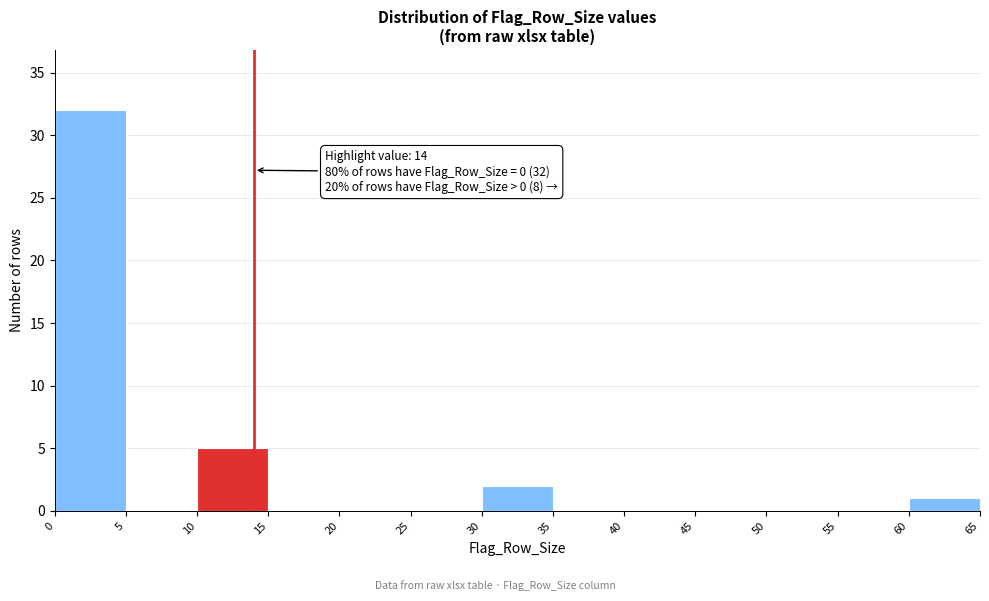

Which range on the x-axis has the tallest bar?

0 to 5